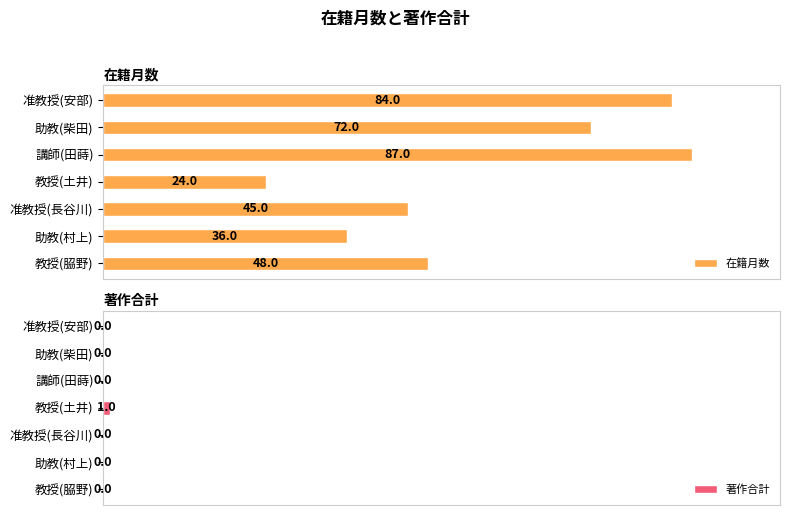

Which series has the largest range (max minus min)?

在籍月数